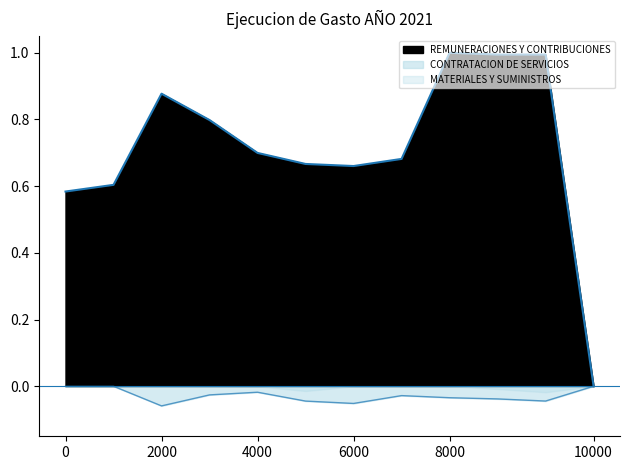

How many positive values does the REMUNERACIONES Y CONTRIBUCIONES series have?

11